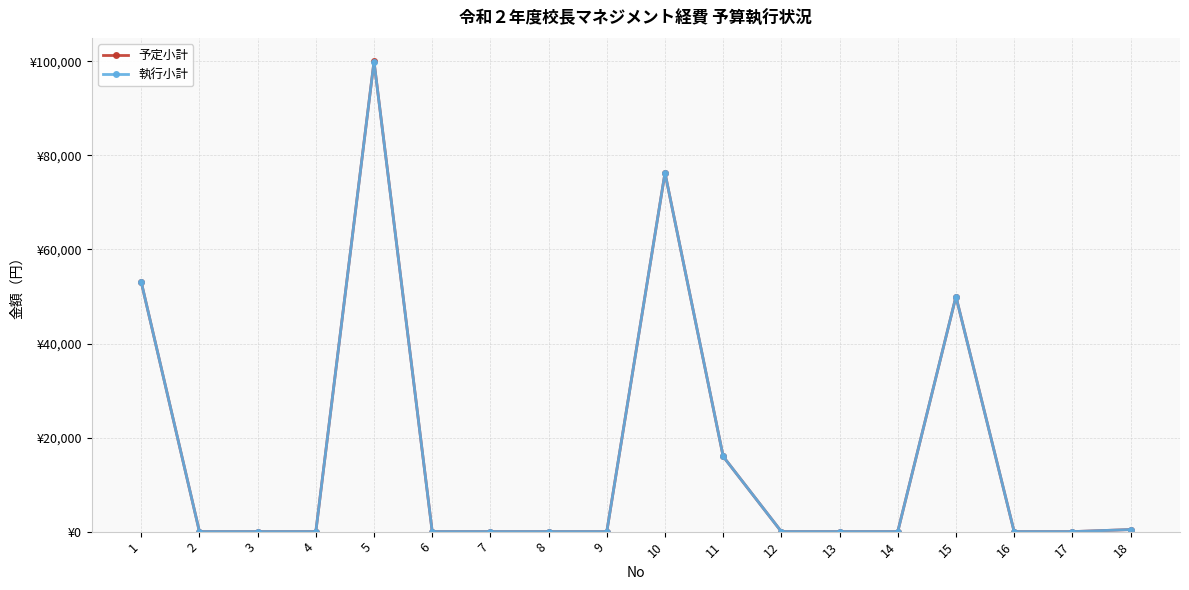

True or false: 執行小計 and 予定小計 intersect in this chart.

False